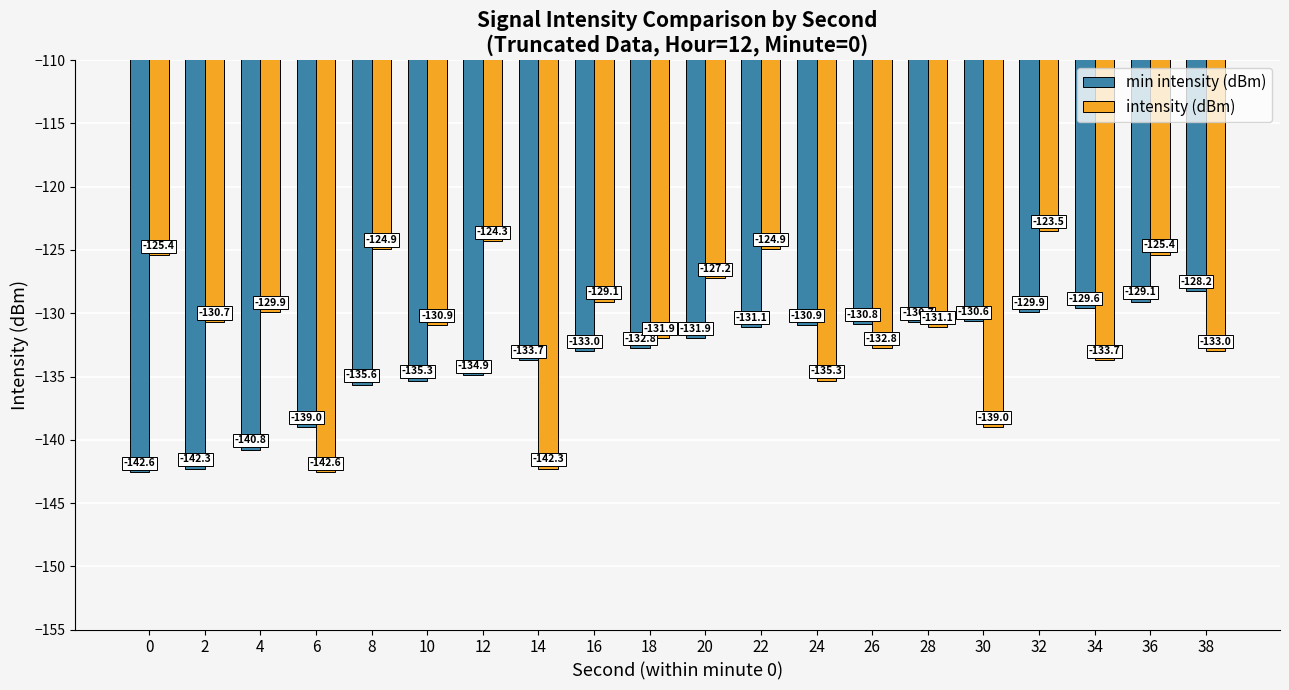

Which series has the widest spread of values?

intensity (dBm)